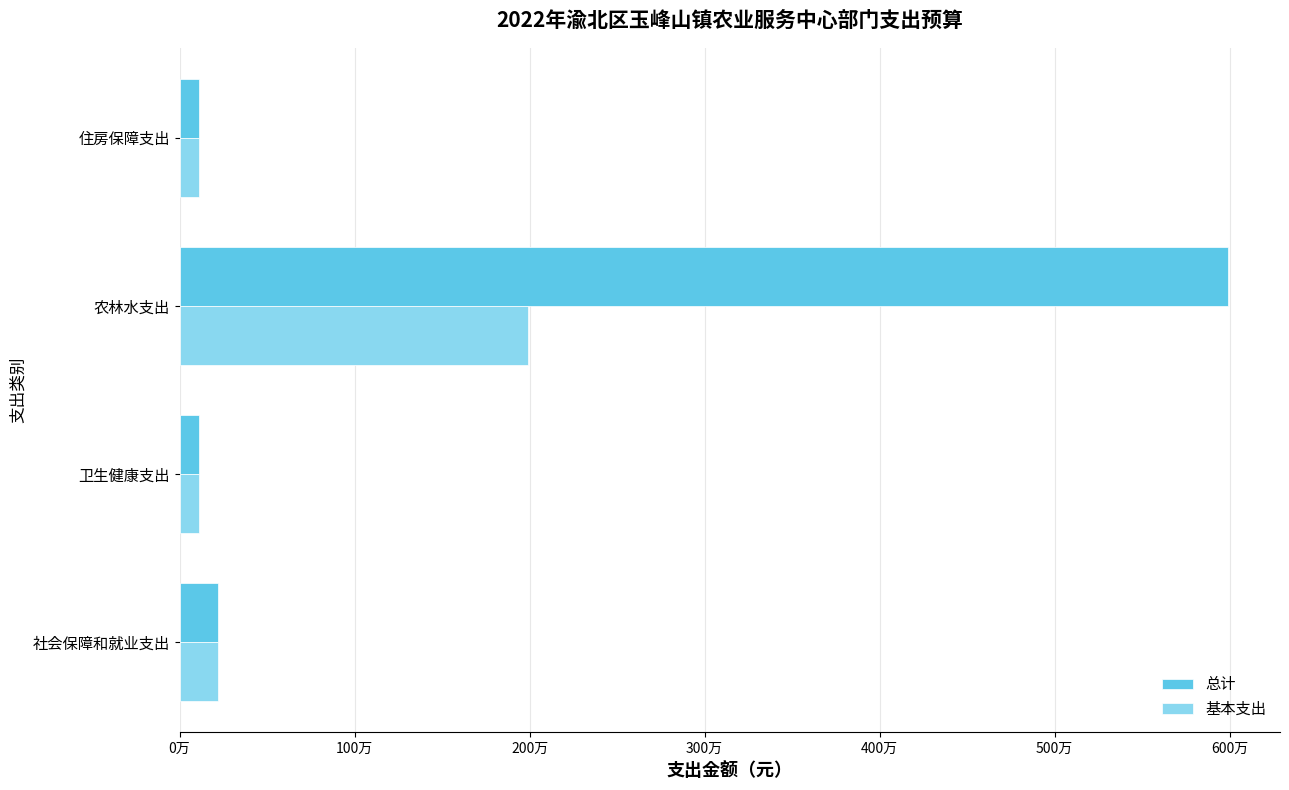

What are all the series names shown in the legend?

总计, 基本支出